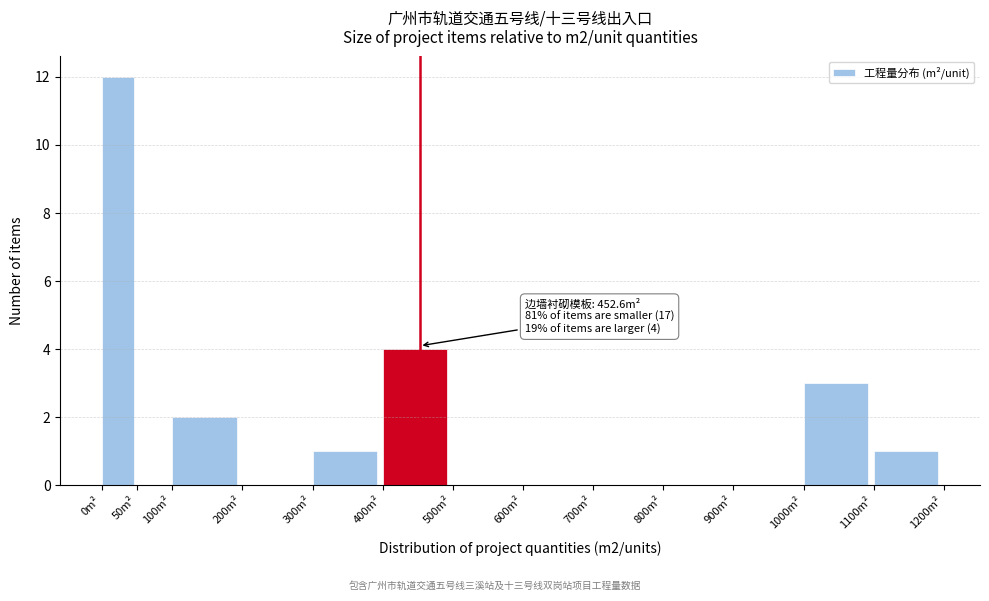

Which range on the x-axis has the tallest bar?

0 to 50